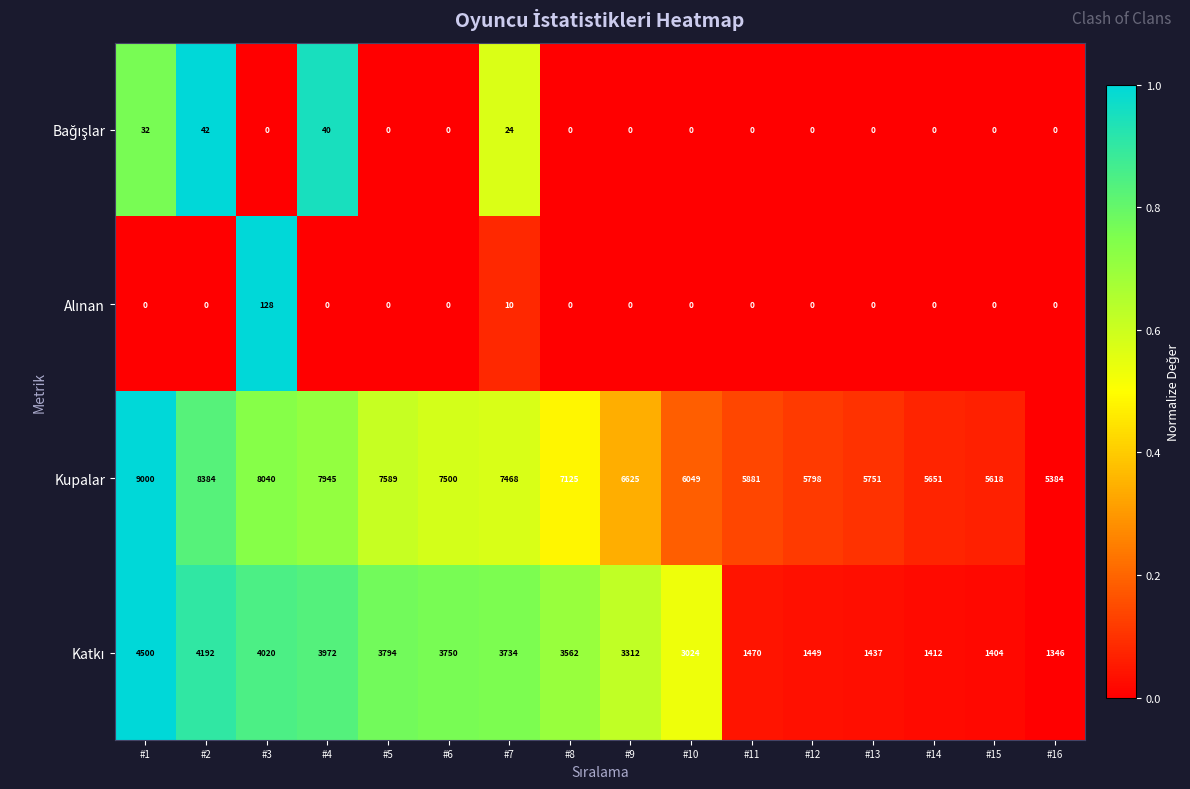

Which series has the largest total across all categories?

Kupalar